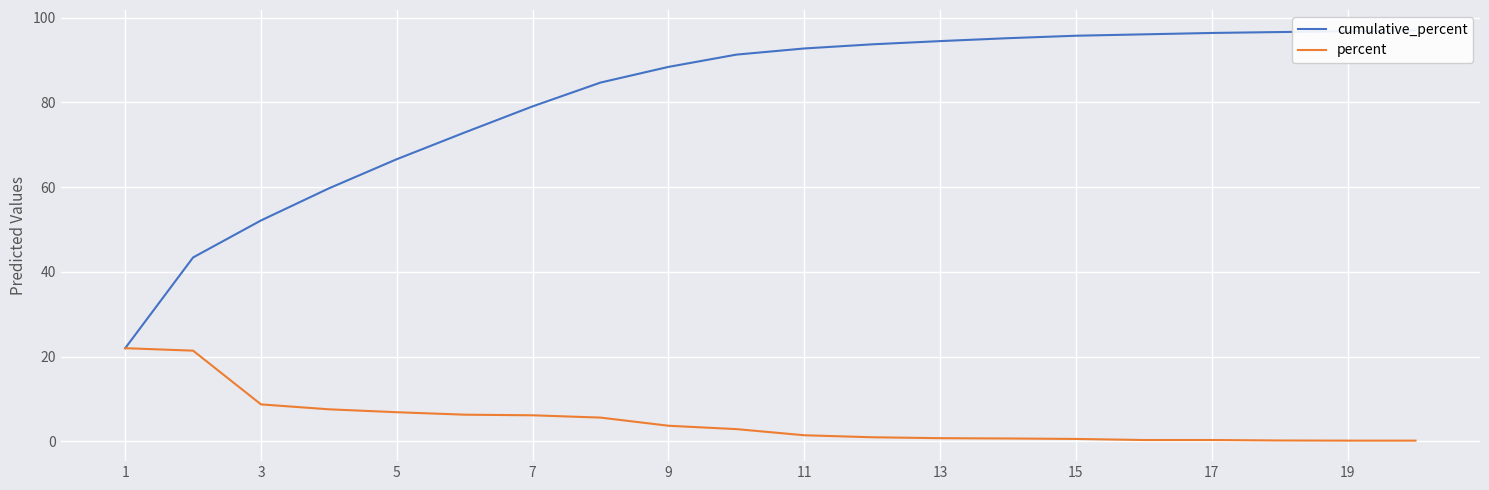

Is it true that cumulative_percent equals 108.5 at 11?

False